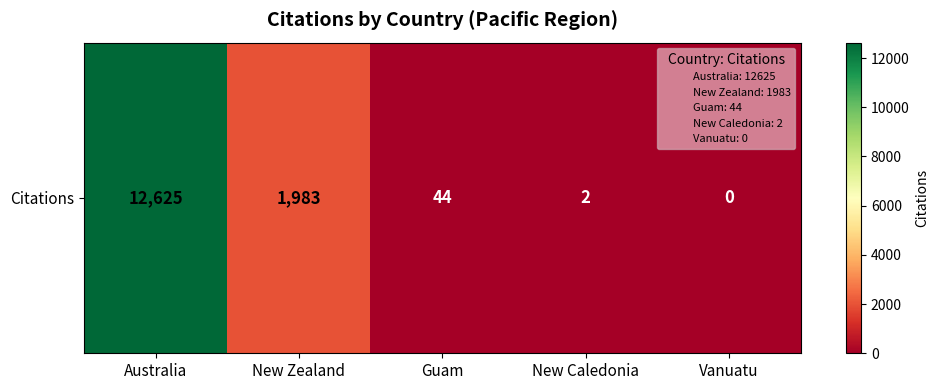

The chart shows a value of 2 at New Caledonia. True or false?

True